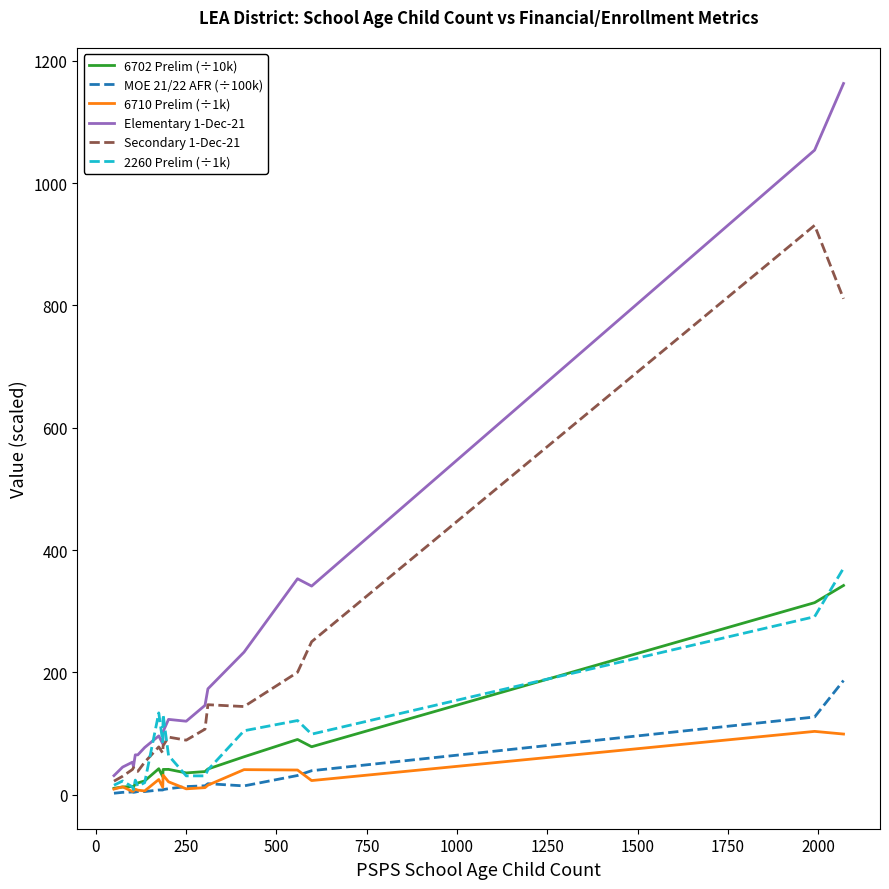

Which series has the largest total across all categories?

Elementary 1-Dec-21